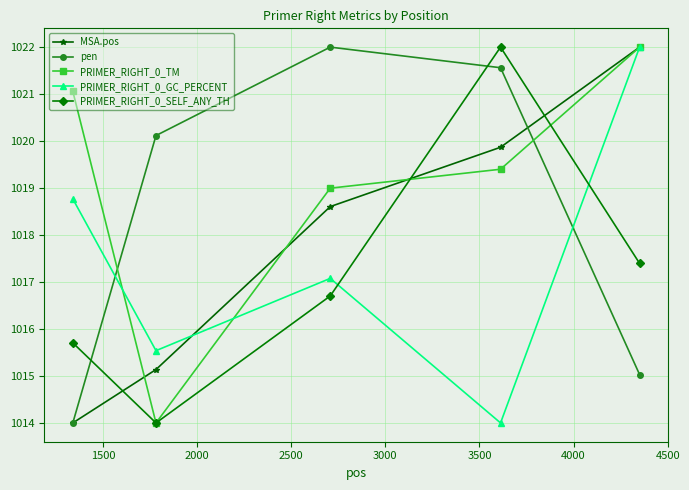

At how many categories does at least one series exceed 1020?

5